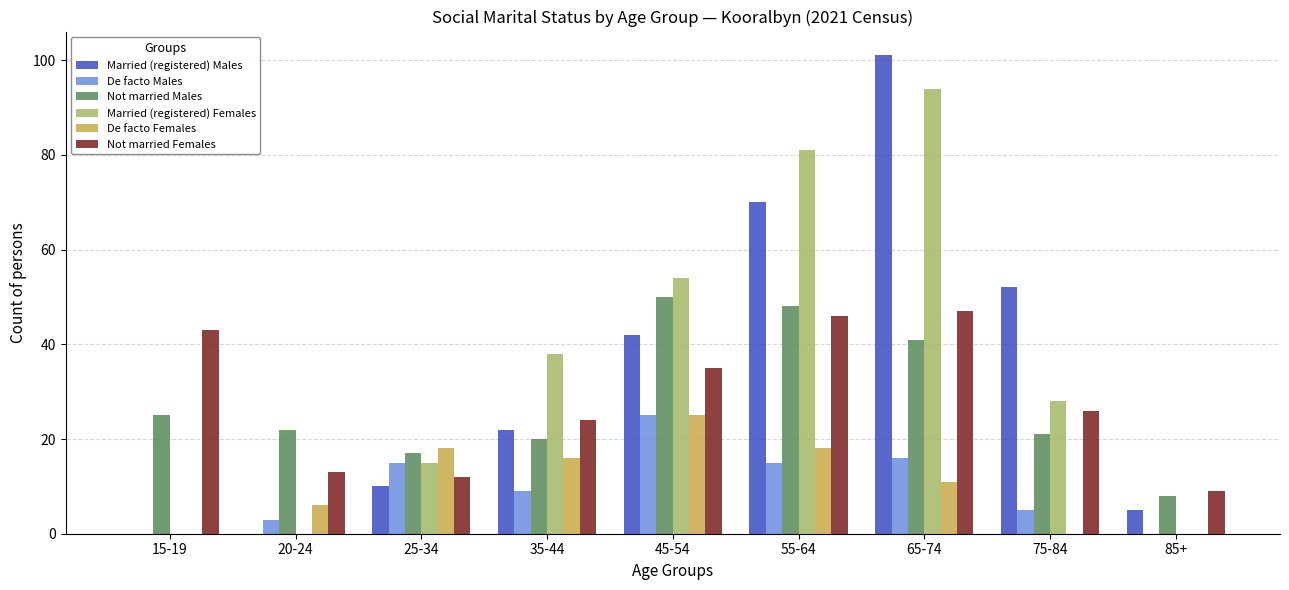

Reading right to left, transcribe all the data shown in this chart.

Married (registered) Males: 85+=5	75-84=52	65-74=101	55-64=70	45-54=42	35-44=22	25-34=10	20-24=0	15-19=0
De facto Males: 85+=0	75-84=5	65-74=16	55-64=15	45-54=25	35-44=9	25-34=15	20-24=3	15-19=0
Not married Males: 85+=8	75-84=21	65-74=41	55-64=48	45-54=50	35-44=20	25-34=17	20-24=22	15-19=25
Married (registered) Females: 85+=0	75-84=28	65-74=94	55-64=81	45-54=54	35-44=38	25-34=15	20-24=0	15-19=0
De facto Females: 85+=0	75-84=0	65-74=11	55-64=18	45-54=25	35-44=16	25-34=18	20-24=6	15-19=0
Not married Females: 85+=9	75-84=26	65-74=47	55-64=46	45-54=35	35-44=24	25-34=12	20-24=13	15-19=43